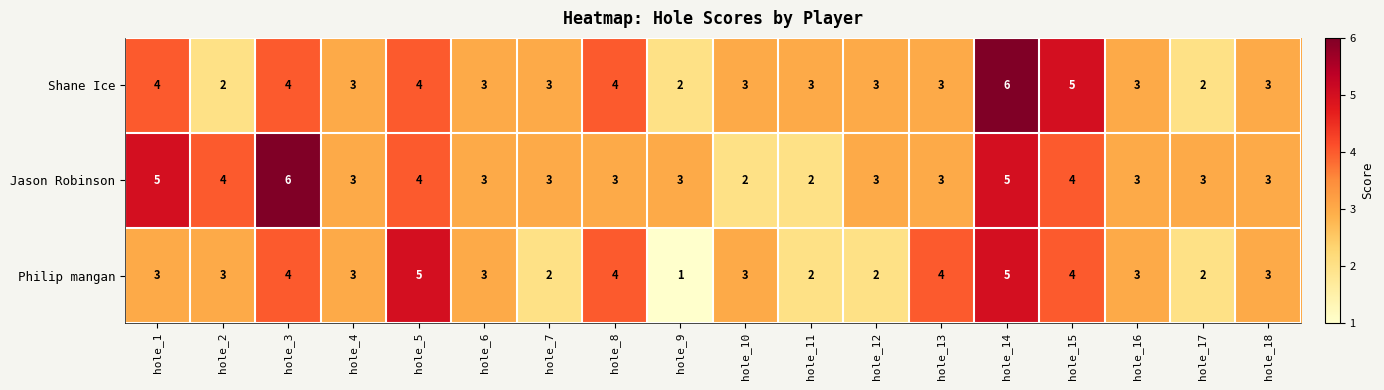

What is the difference between the second highest and minimum values in the Philip mangan series?

4